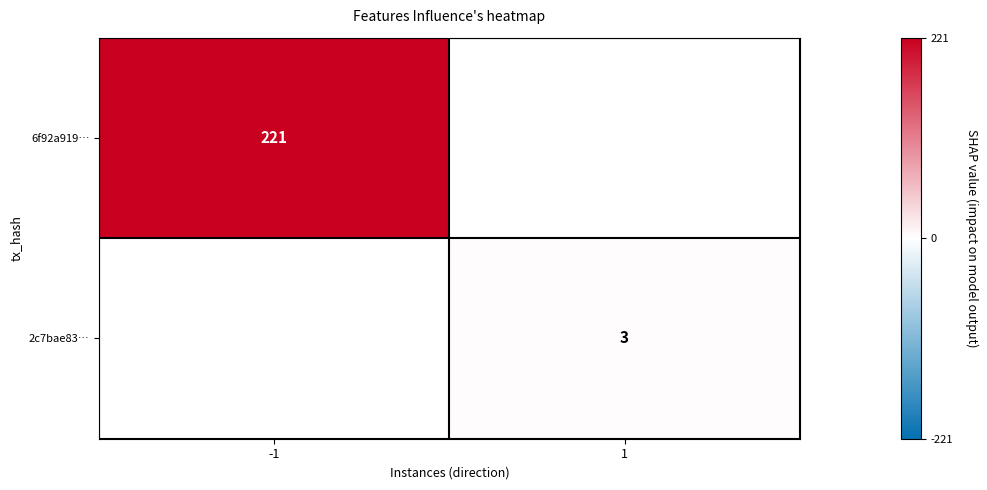

True or false: 2c7bae83… has a value of 3 at 1.

True